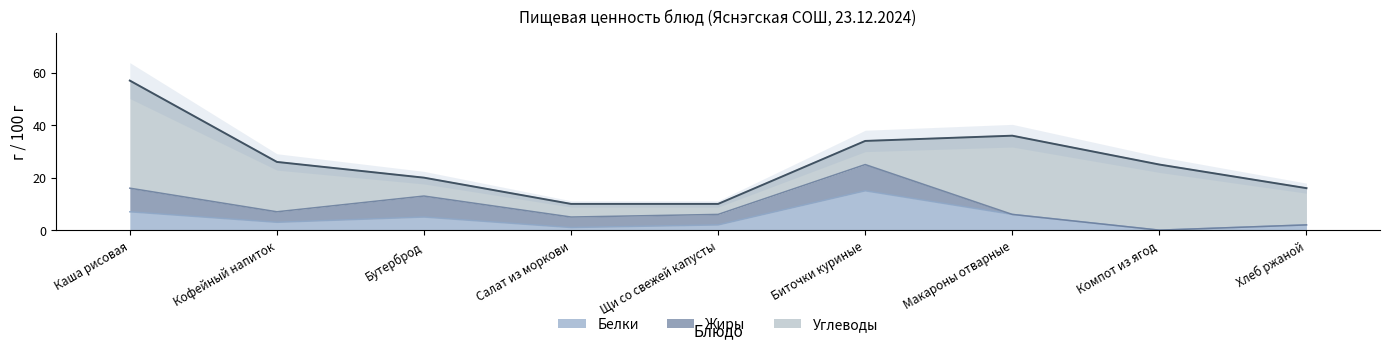

What is the maximum value shown in the chart?

41